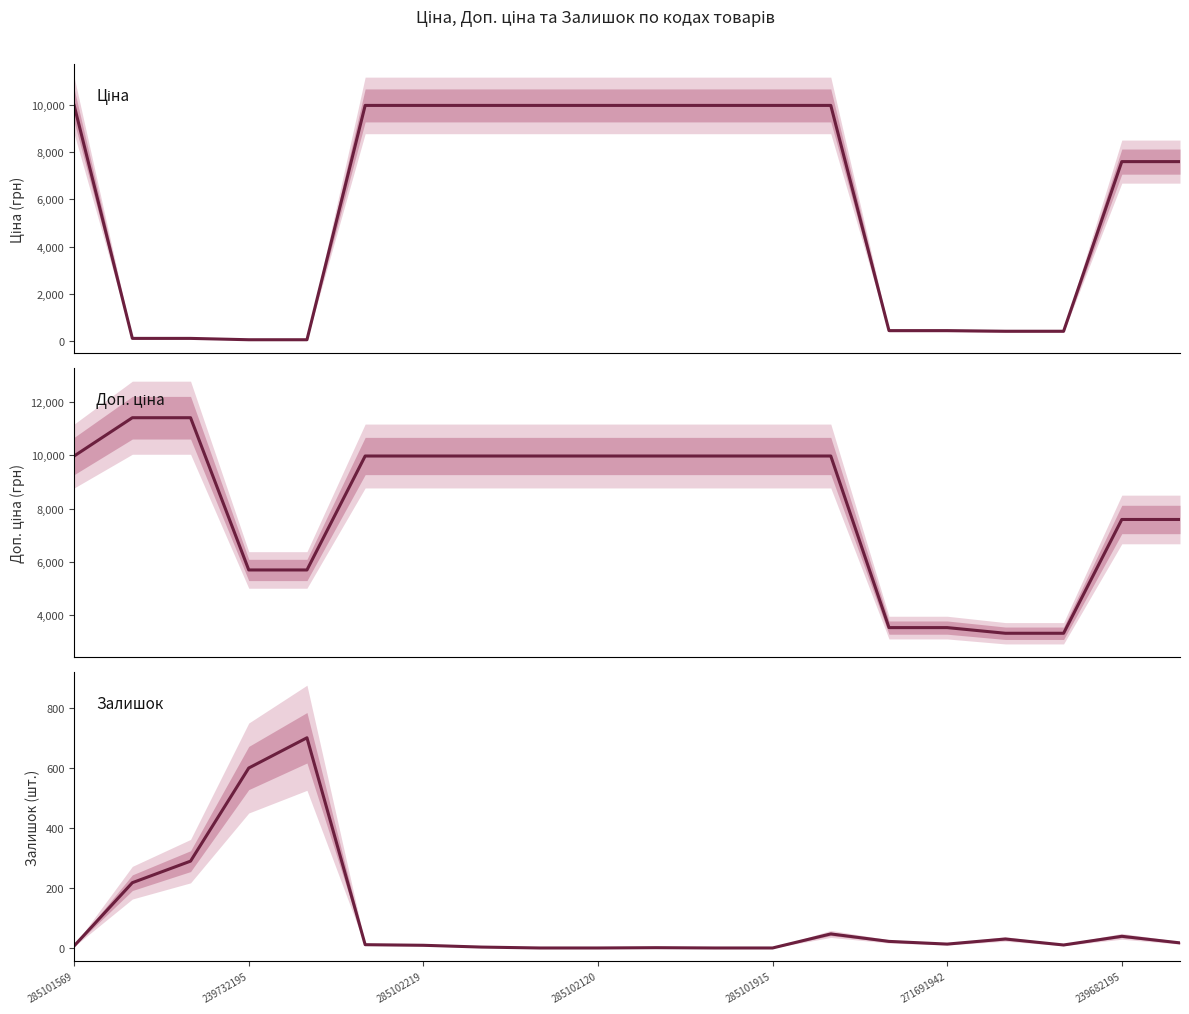

How many positive values does the Залишок series have?

16